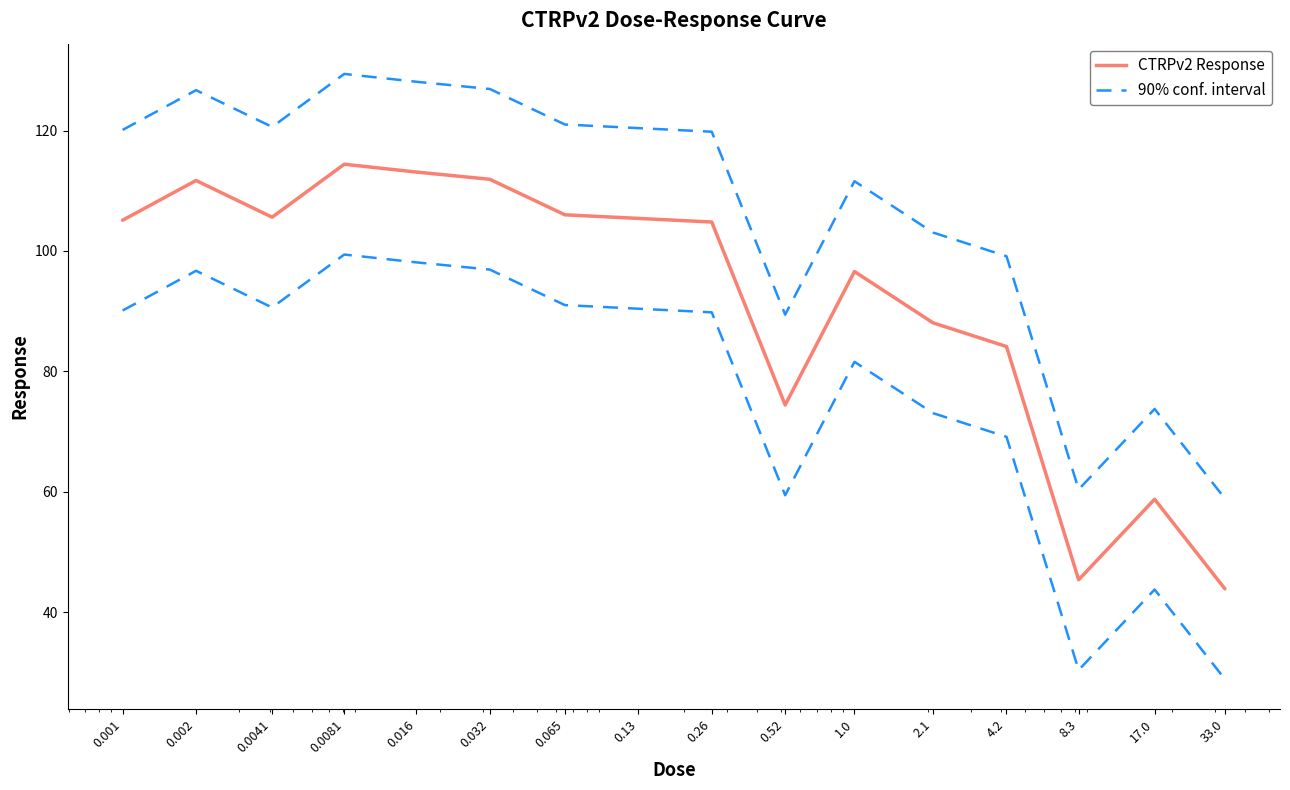

List the series in order of their overall mean, highest first.

90% conf. interval, CTRPv2 Response